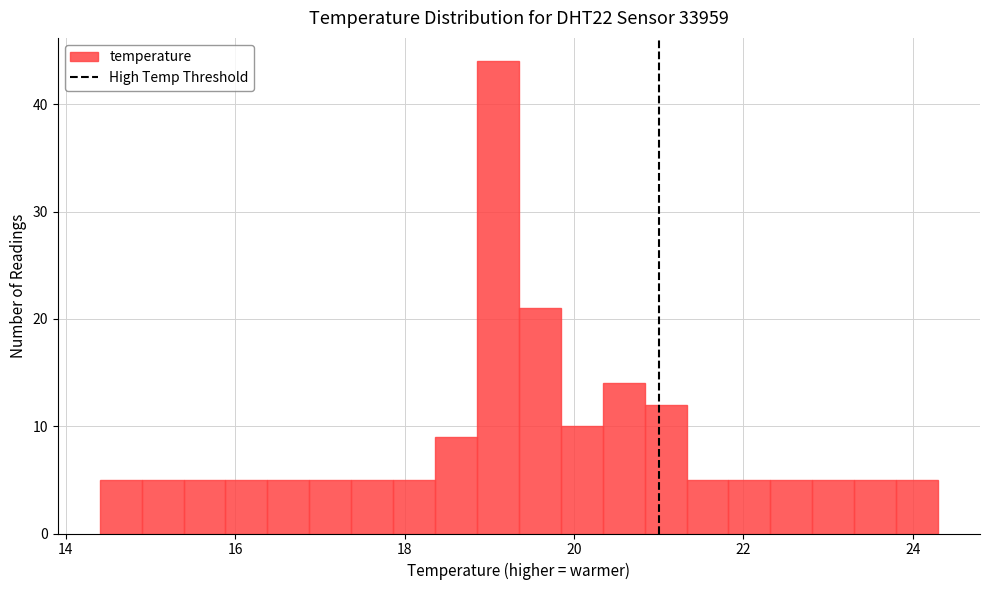

Around what value on the x-axis is the tallest bar? Give the approximate position of its centre, as read against the axis.

19.2